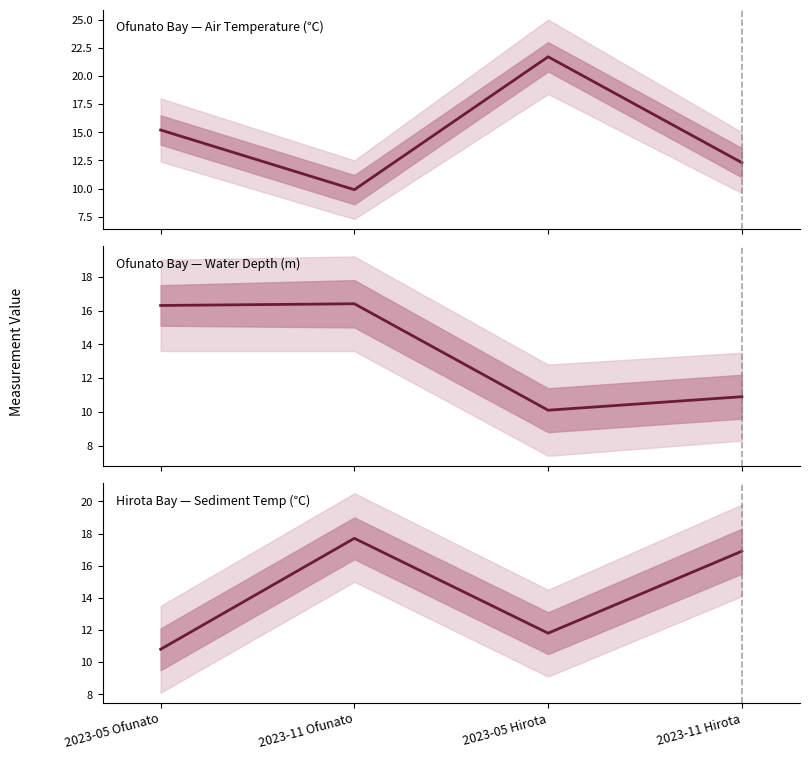

The Water depth (m) series shows 16.3 at 2023-05 Ofunato. True or false?

True